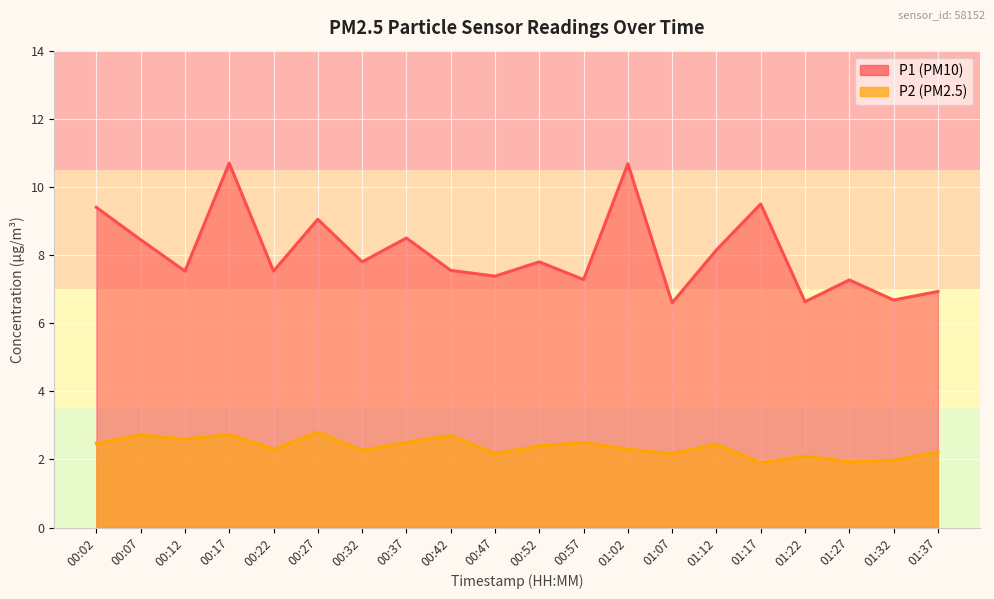

Reading left to right, list all the values displayed in this chart.

P1: 9.4	8.4	7.5	10.7	7.5	9.1	7.8	8.5	7.5	7.4	7.8	7.3	10.7	6.6	8.2	9.5	6.6	7.3	6.7	6.9
P2: 2.5	2.7	2.6	2.7	2.3	2.8	2.3	2.5	2.7	2.2	2.4	2.5	2.3	2.2	2.5	1.9	2.1	1.9	2.0	2.2